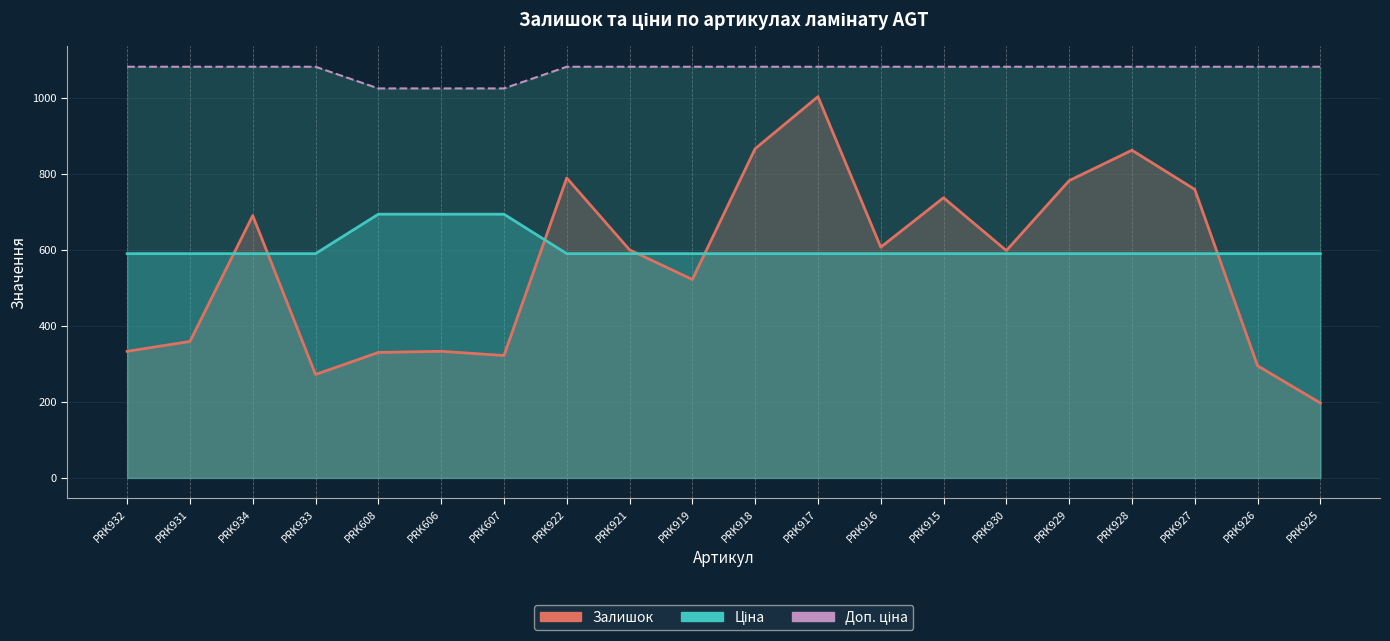

What is the sum of the Ціна values at PRK919 and PRK915?

1179.8